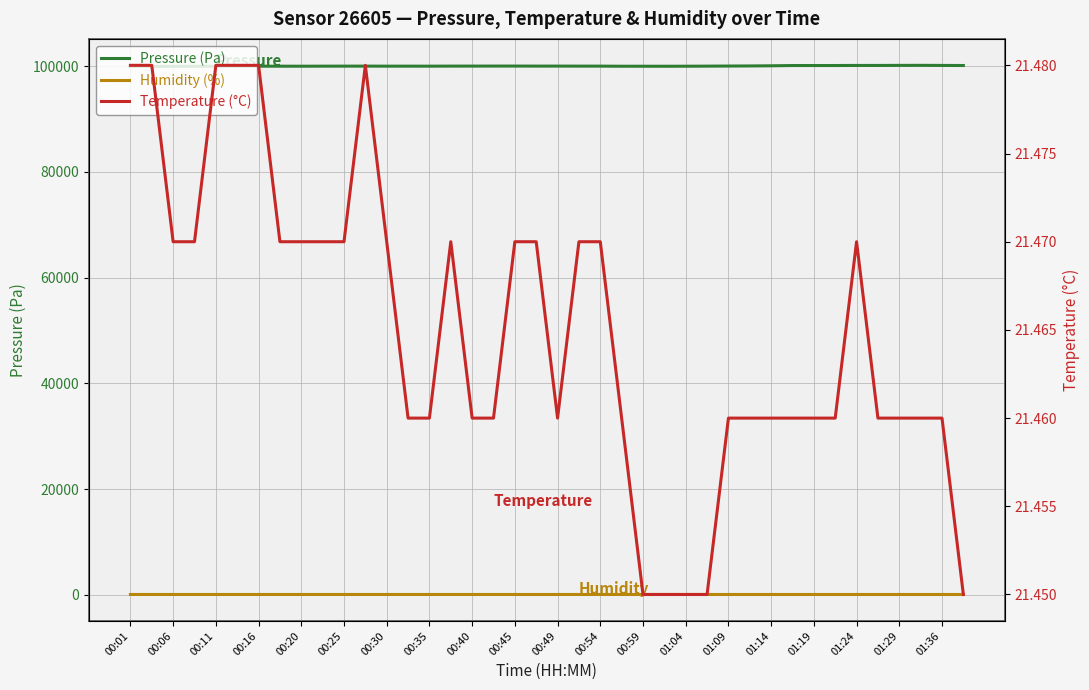

What is the average value of the Humidity (%) series?

75.6